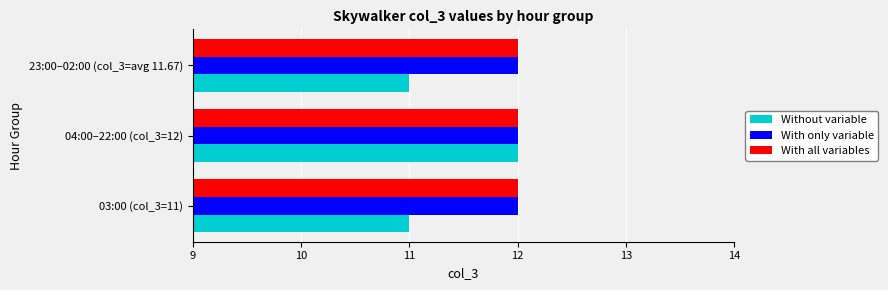

What is the highest value of the Without variable series?

12